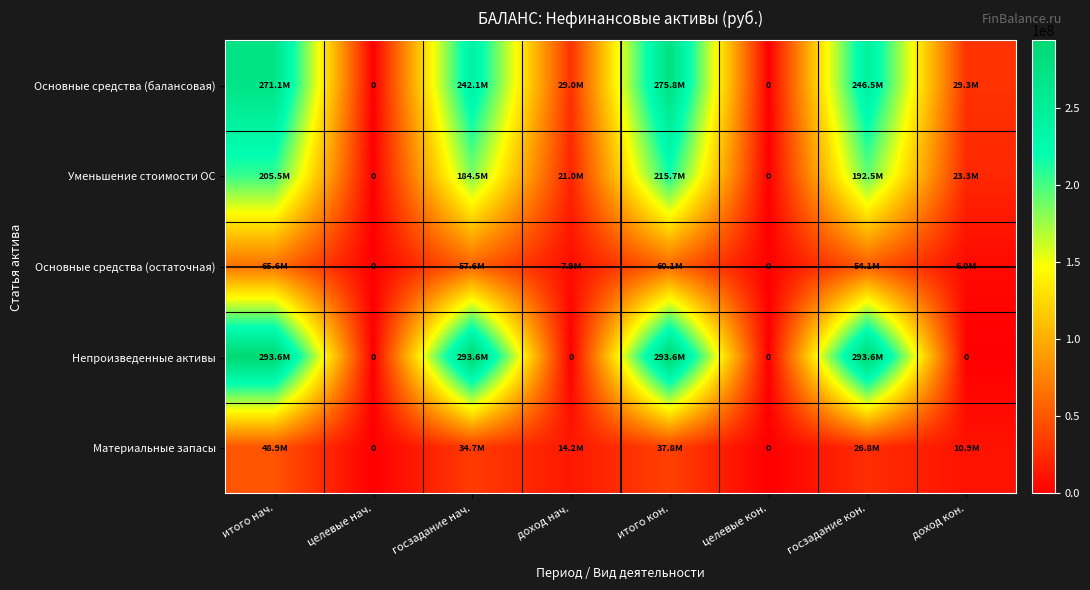

At which label is Уменьшение стоимости ОС closest to 107868425?

госзадание нач.